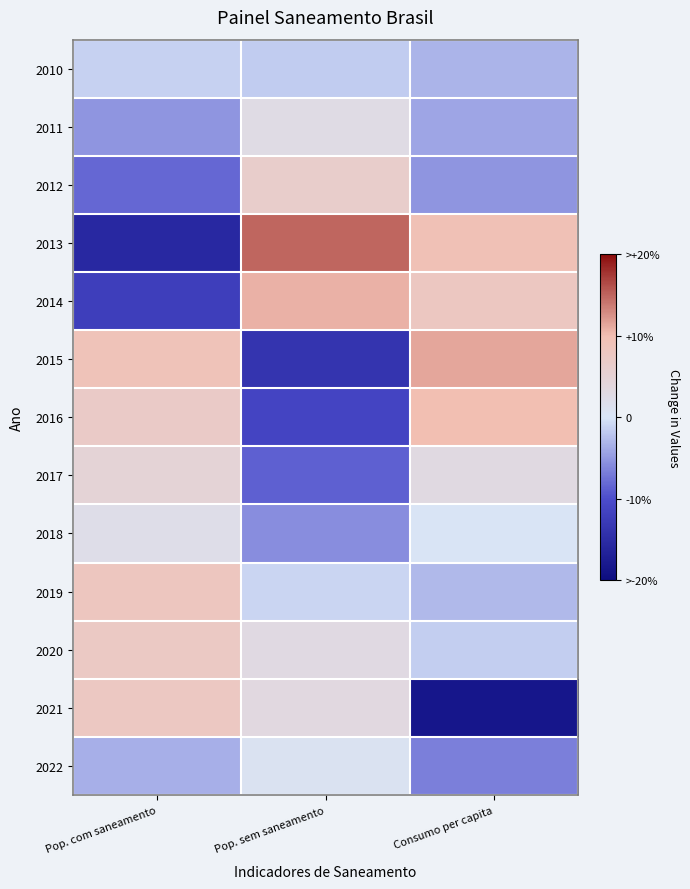

Which label corresponds to the smallest value in the chart?

Consumo per capita